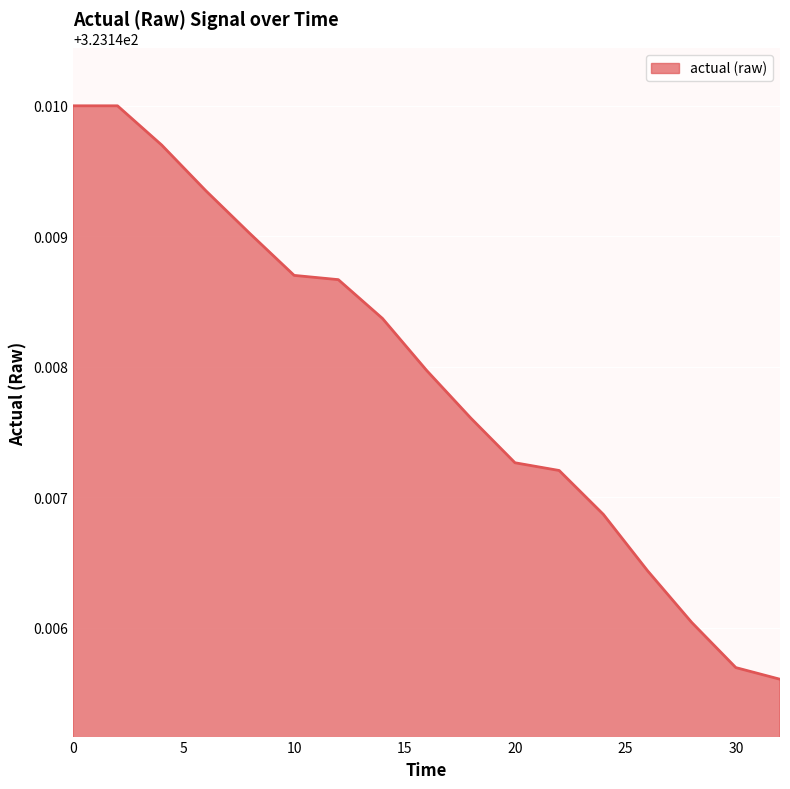

How many distinct data groups are displayed?

1